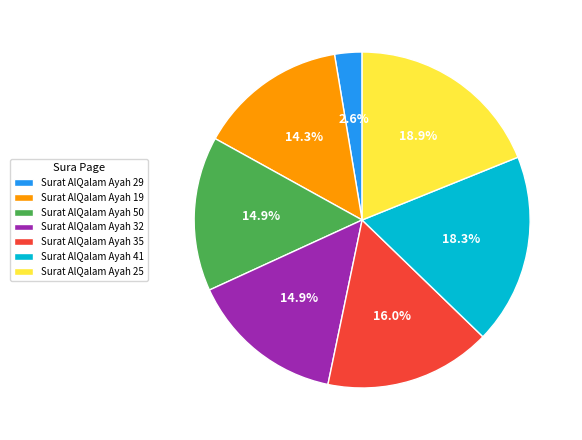

What portion of the pie excludes Surat AlQalam Ayah 25?

81.1%